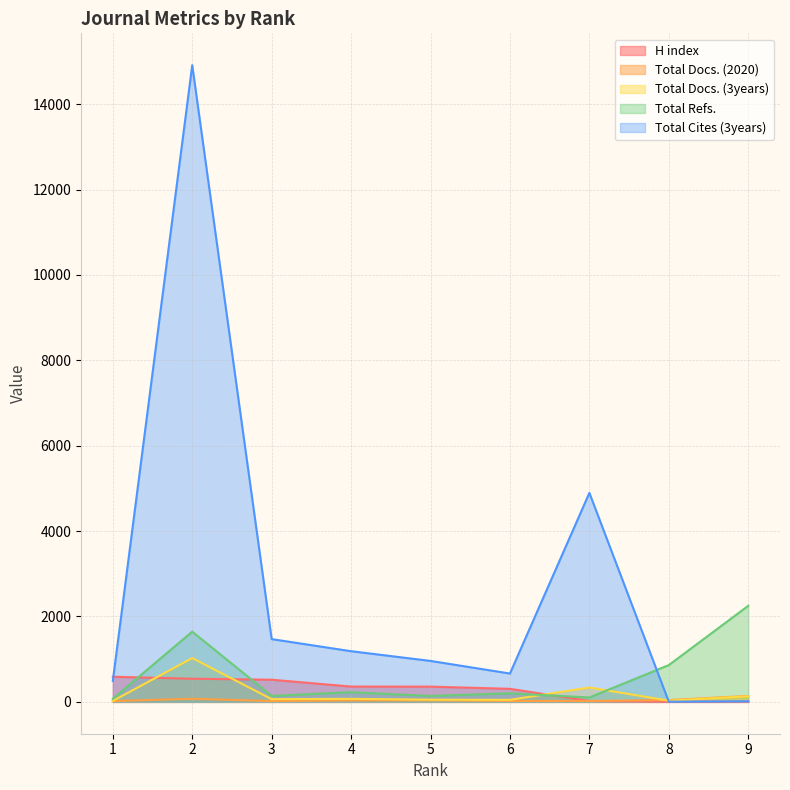

Reading right to left, transcribe all the data shown in this chart.

H index: 9=4	8=3	7=21	6=306	5=357	4=359	3=519	2=542	1=589
Total Docs. (2020): 9=139	8=43	7=21	6=22	5=36	4=34	3=20	2=73	1=19
Total Docs. (3years): 9=132	8=28	7=337	6=48	5=52	4=71	3=64	2=1026	1=22
Total Refs.: 9=2250	8=862	7=103	6=201	5=139	4=227	3=140	2=1645	1=73
Total Cites (3years): 9=13	8=4	7=4895	6=664	5=959	4=1187	3=1470	2=14912	1=490